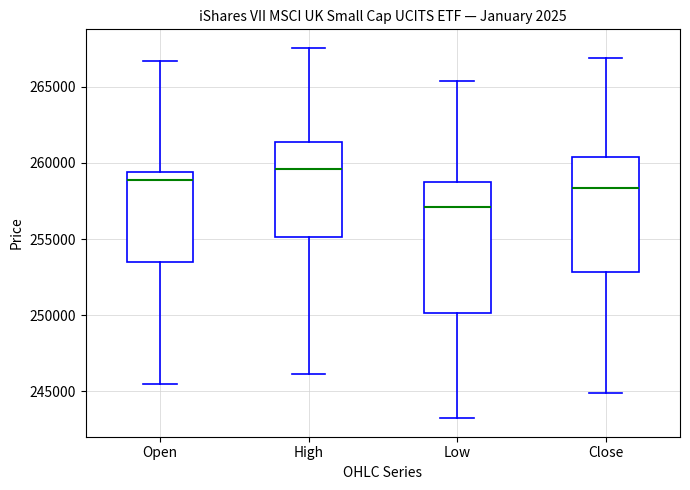

Where is the lower edge of the box for High on the y-axis? The values are not printed on the chart, so give them approximately, as read against the axis.

255000